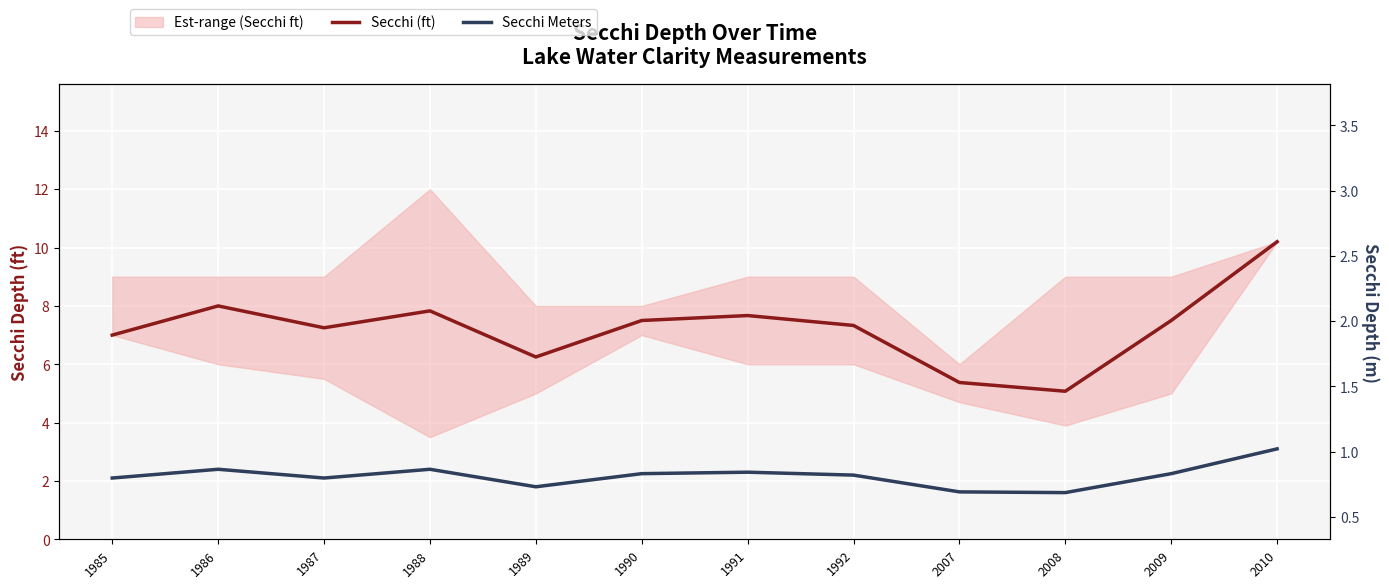

Does the chart display data point markers on the line(s)?

No